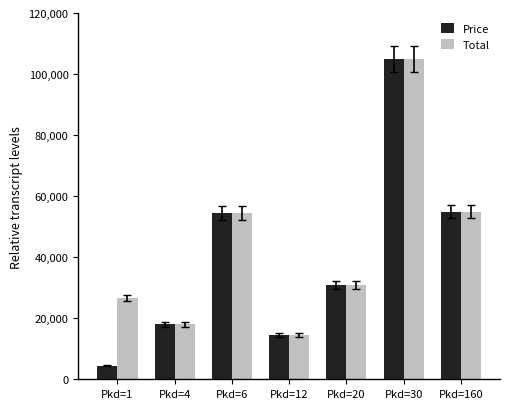

What is the highest value of the Total series?

104950.0